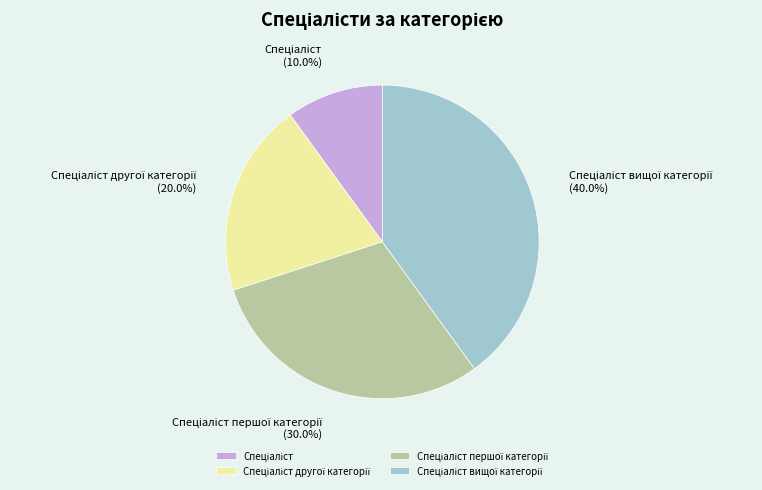

Is there a majority slice in this chart?

No